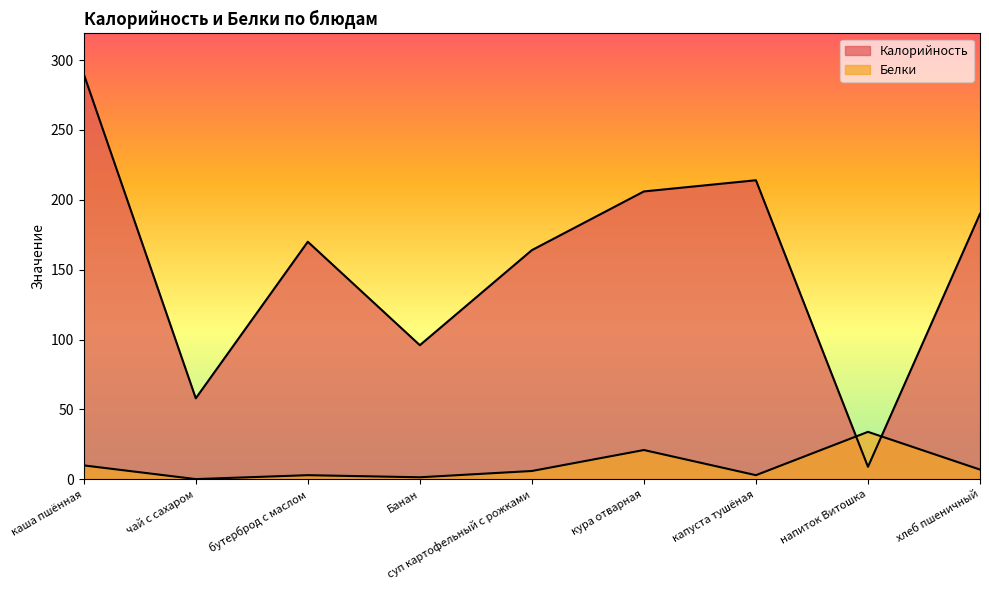

Does the chart have visible grid lines?

No